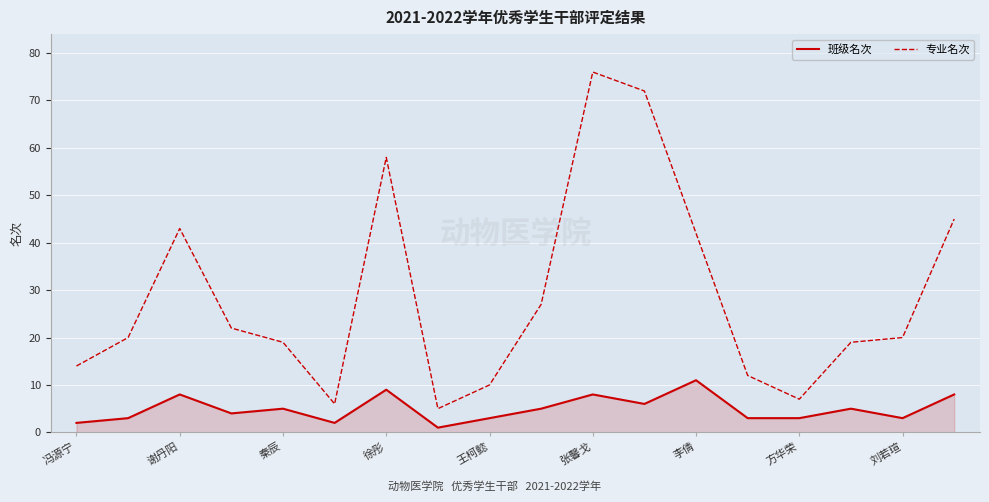

Reading left to right, extract all data points from this chart.

班级名次: 2	3	8	4	5	2	9	1	3	5	8	6	11	3	3	5	3	8
专业名次: 14	20	43	22	19	6	58	5	10	27	76	72	42	12	7	19	20	45